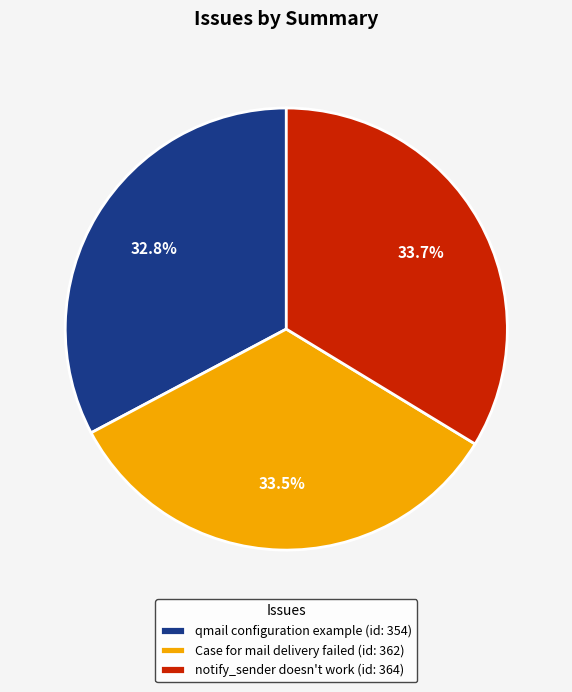

Which slice is the smallest?

qmail configuration example